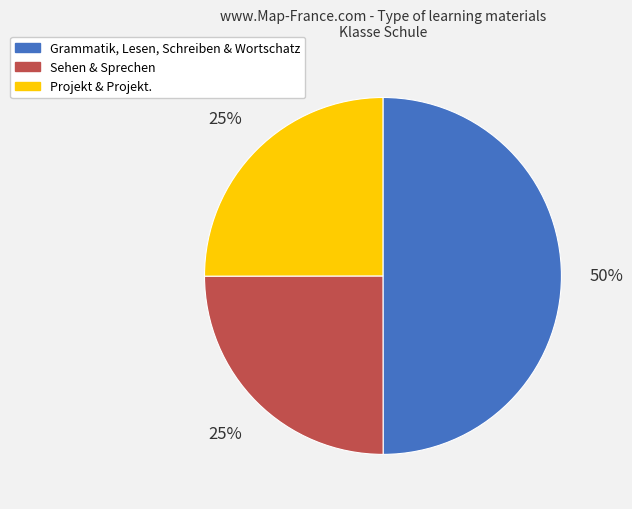

To the nearest percent, what is the difference between the largest and smallest slice percentages?

25%